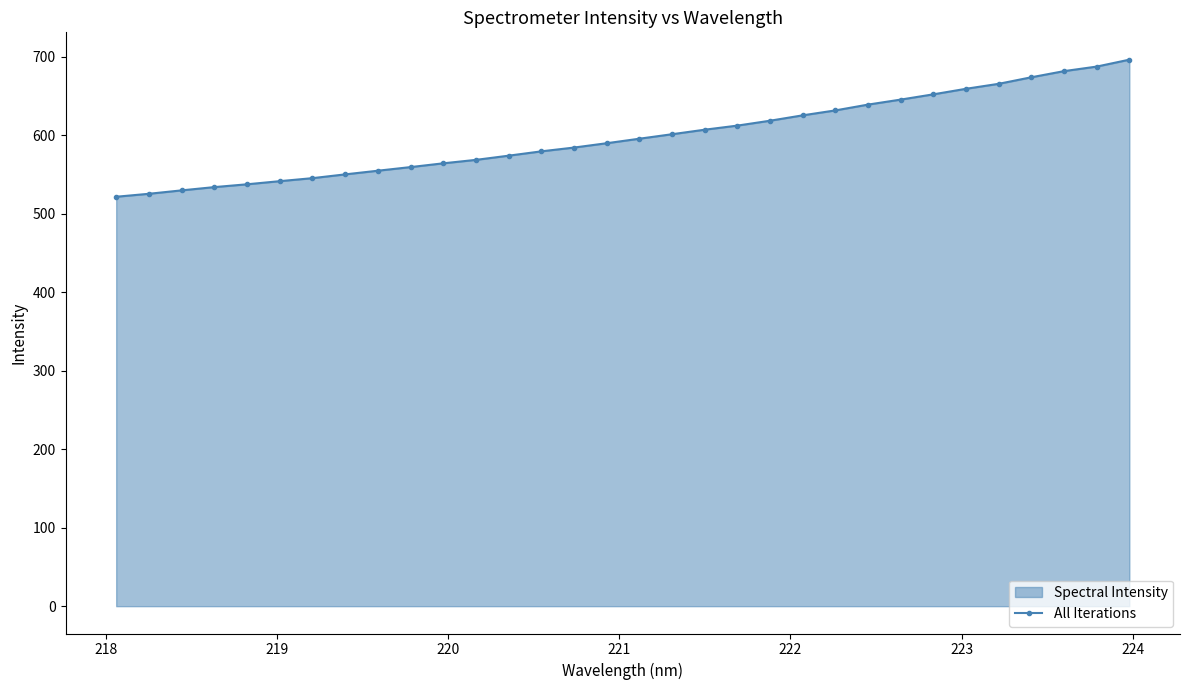

What is the difference between the second highest and second lowest values?

162.0